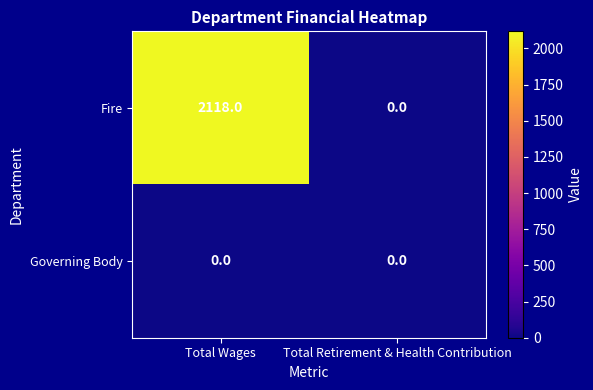

Reading right to left, extract all data points from this chart.

Fire: Total Retirement & Health Contribution=0	Total Wages=2118
Governing Body: Total Retirement & Health Contribution=0	Total Wages=0